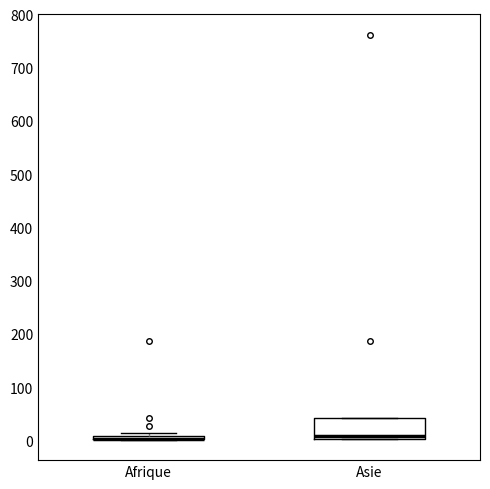

Comparing the boxes themselves (not the whiskers), which one is the tallest?

Asie